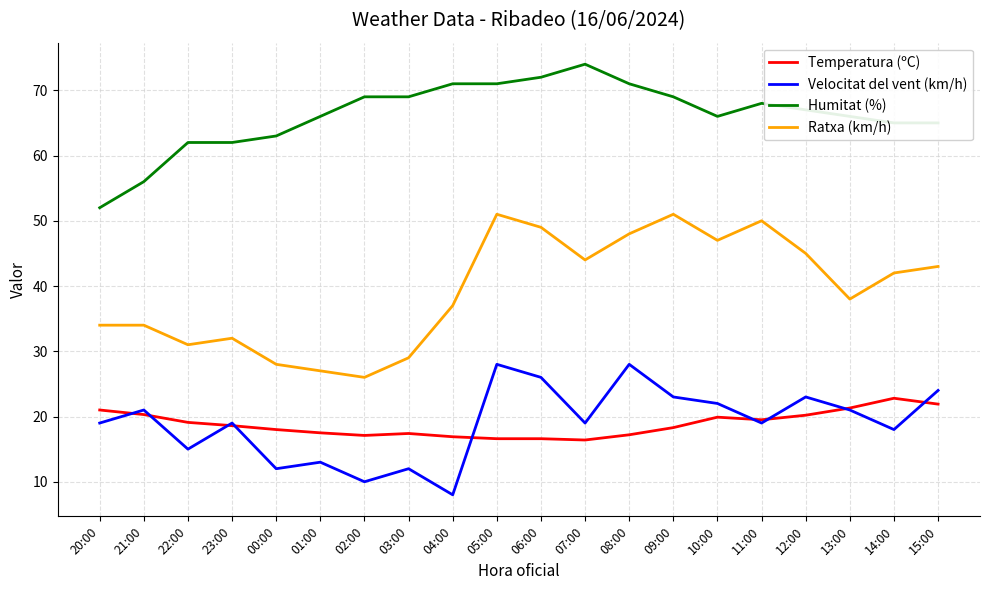

Which series has the largest total across all categories?

Humitat (%)